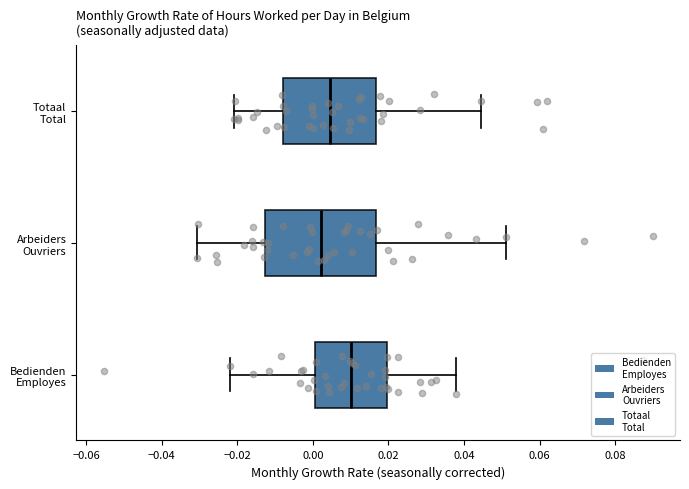

Which box has the furthest to the left median line?

Arbeiders Ouvriers